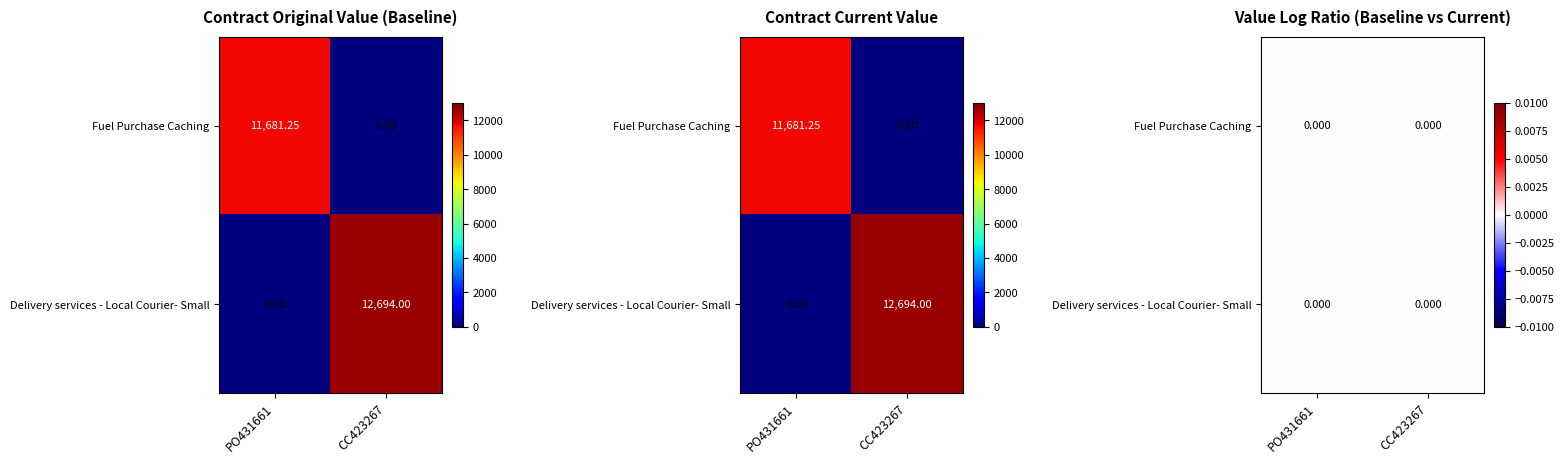

How many positive values does the CC423267 series have?

1